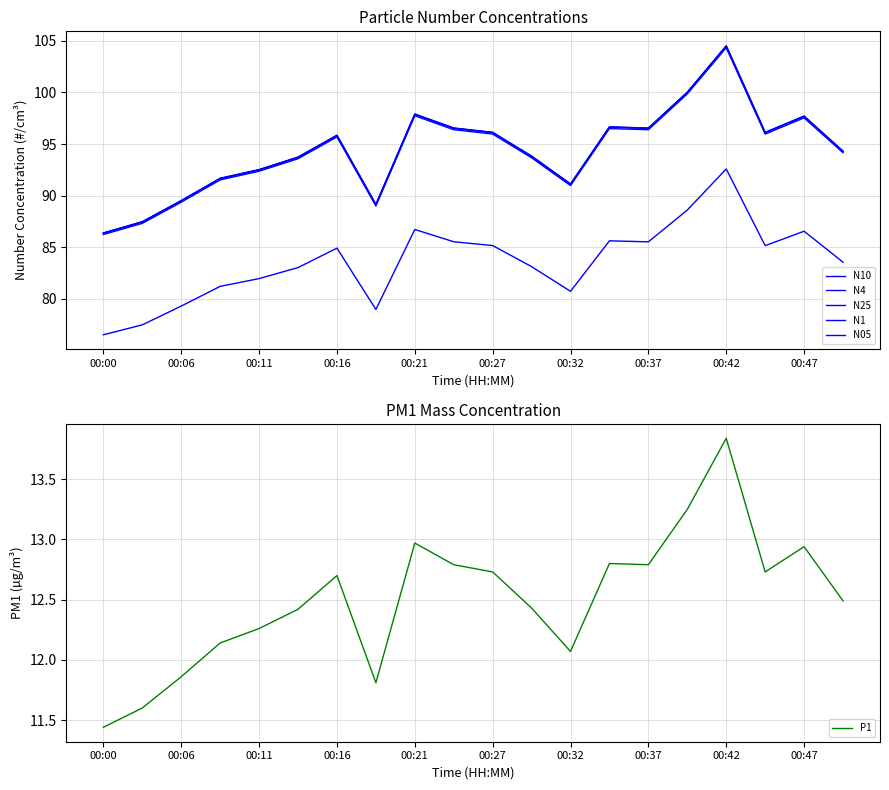

At which label is P1 closest to 12?

00:32